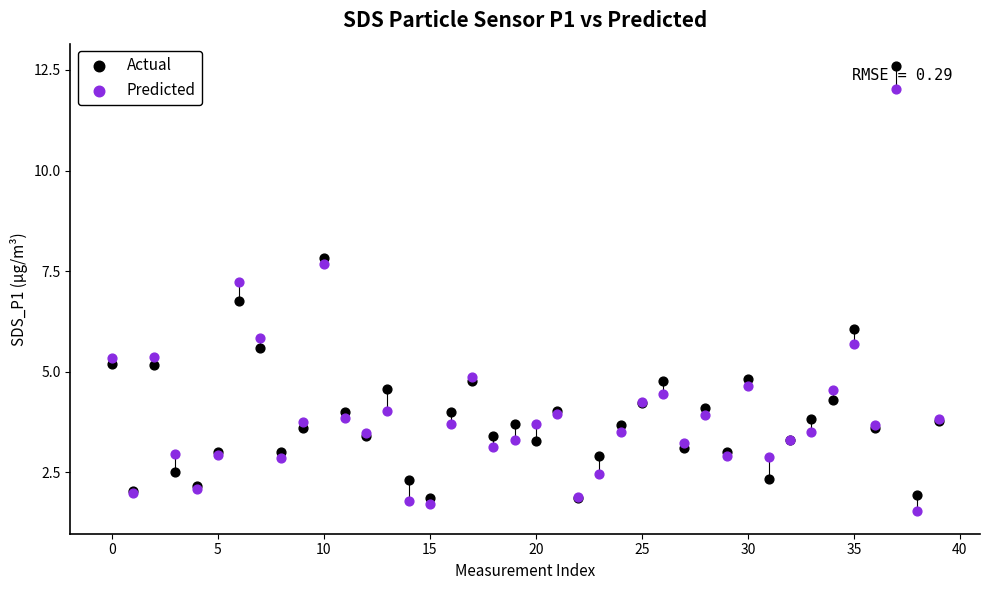

Which series has the largest Y range (max minus min)?

Actual